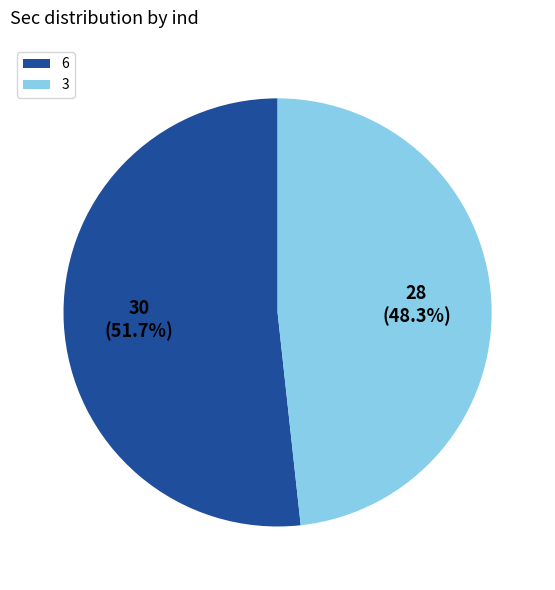

To the nearest percent, what is the difference between the 3 and 6 slice percentages?

3%